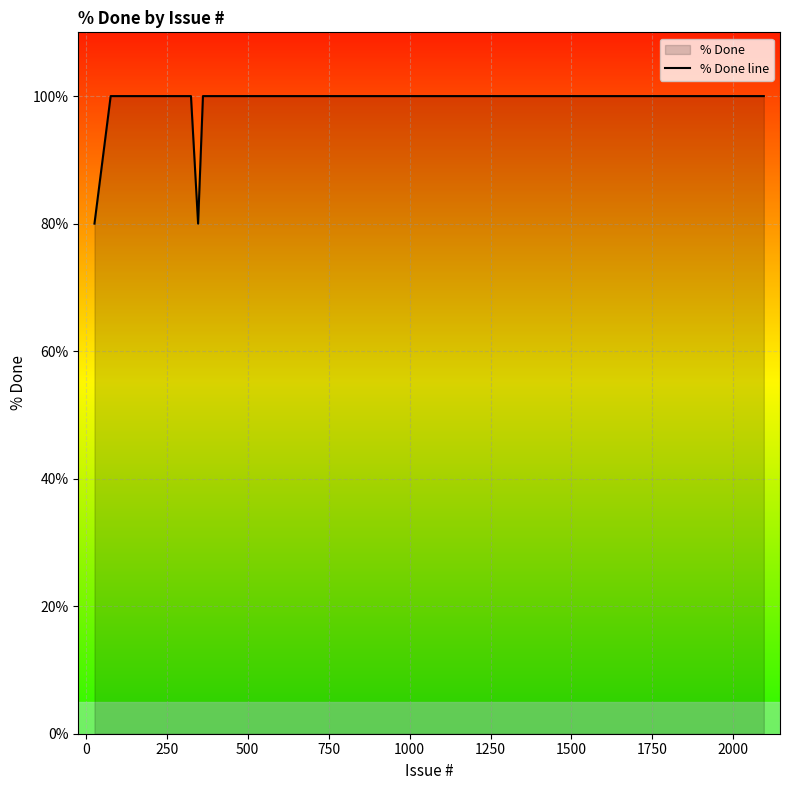

What is the difference between the maximum and minimum values?

20